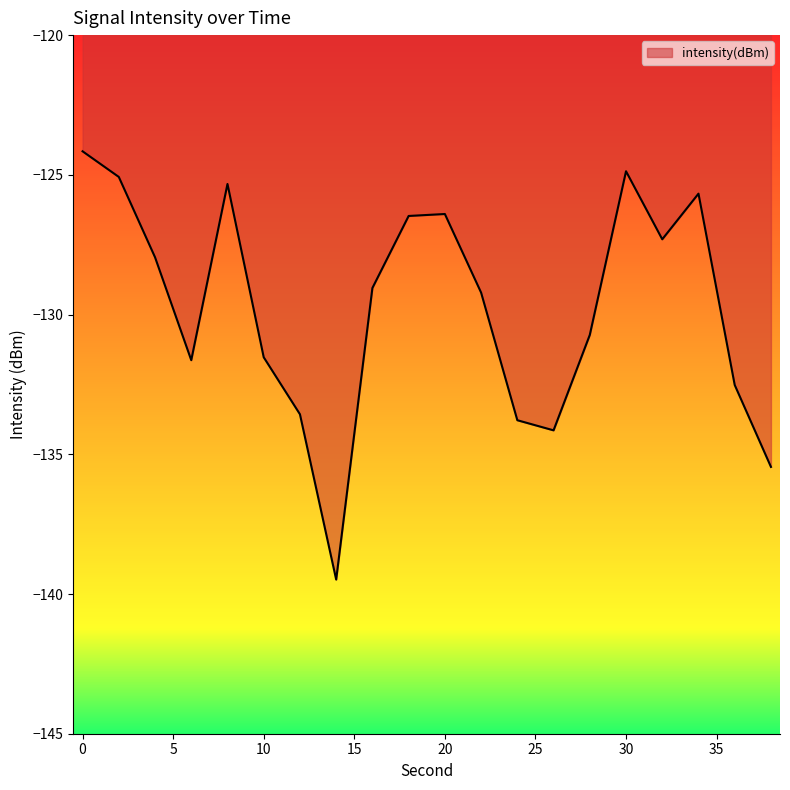

What is the maximum value shown in the chart?

-124.2